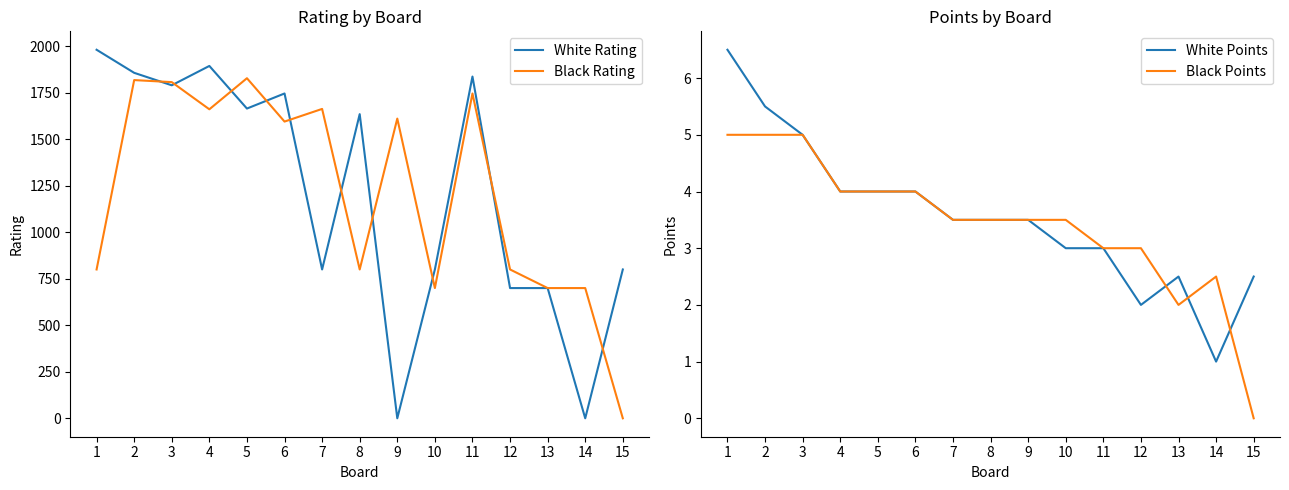

Rank the series by their maximum value, from highest to lowest.

White Rating, Black Rating, White Points, Black Points